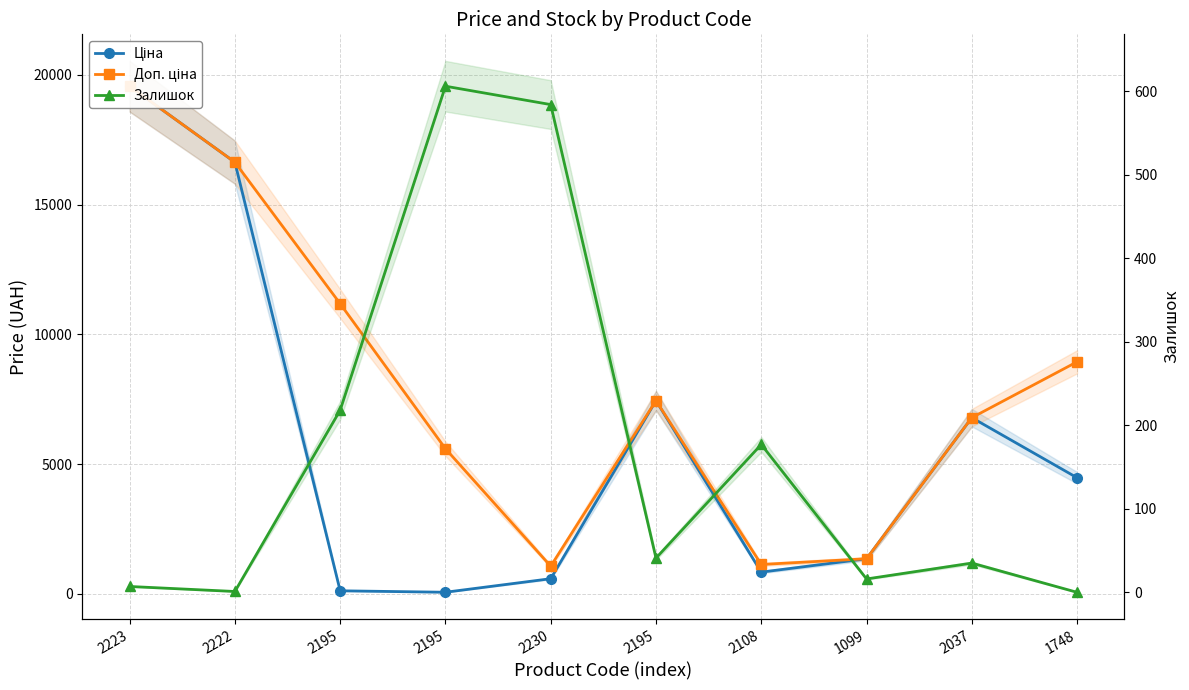

What is the label of the 1st point from the left?

2223